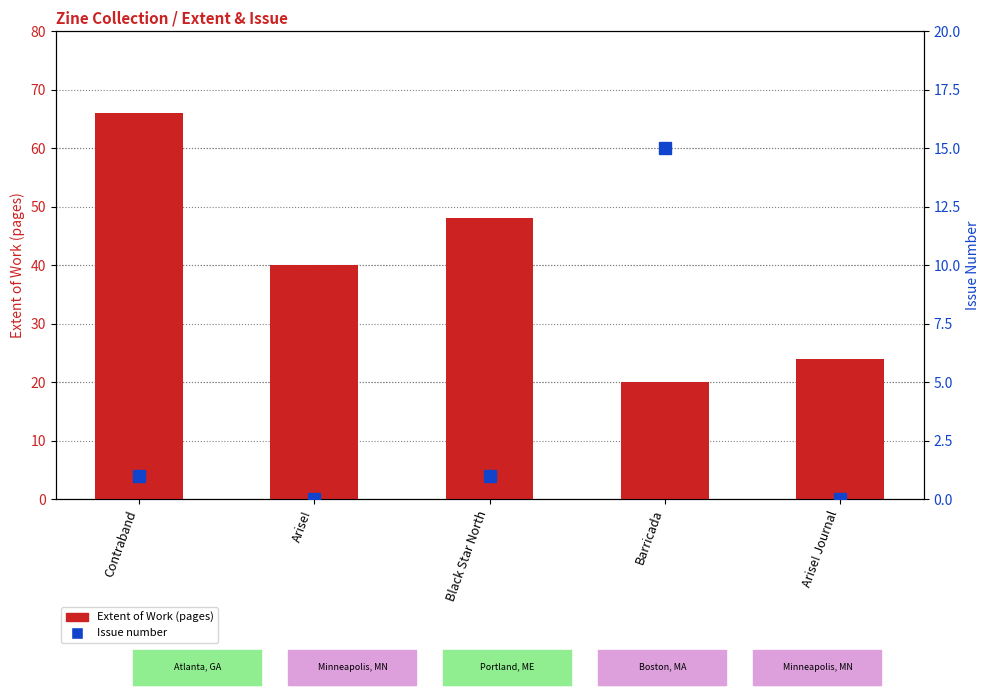

Rank the series by their maximum value, from lowest to highest.

Issue number, Extent of Work (pages)